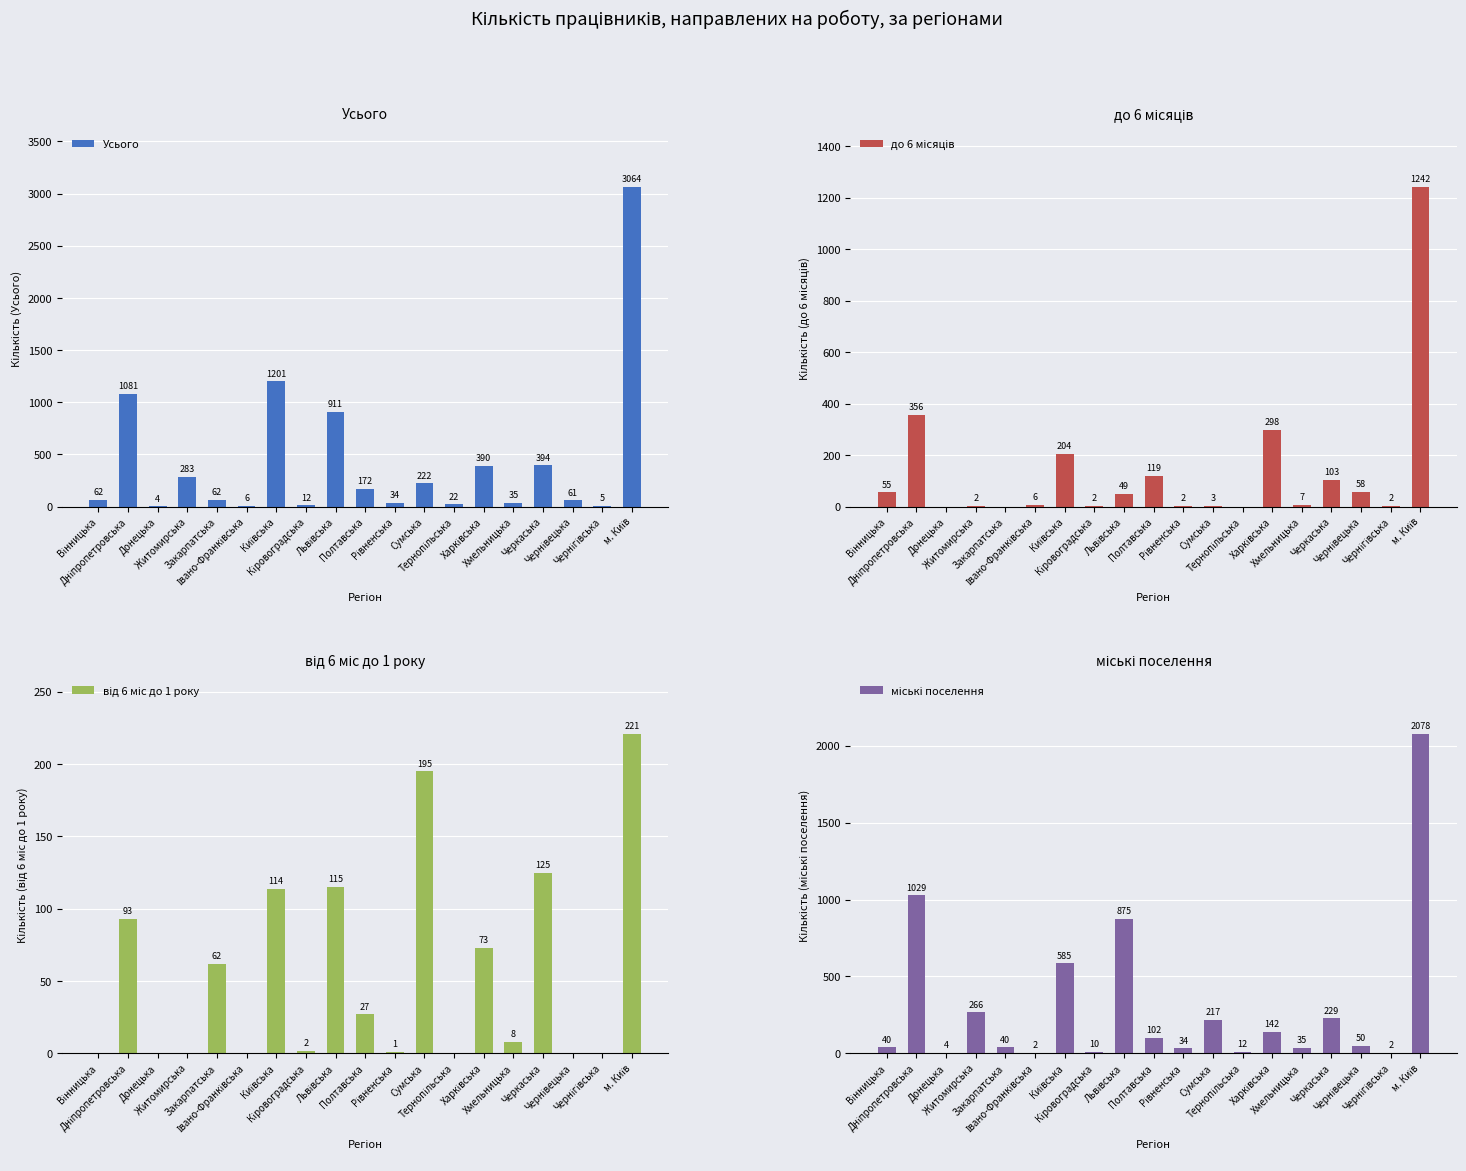

Reading left to right, transcribe all the data shown in this chart.

Усього: 62	1081	4	283	62	6	1201	12	911	172	34	222	22	390	35	394	61	5	3064
до 6 місяців: 55	356	0	2	0	6	204	2	49	119	2	3	0	298	7	103	58	2	1242
від 6 міс до 1 року: 0	93	0	0	62	0	114	2	115	27	1	195	0	73	8	125	0	0	221
міські поселення: 40	1029	4	266	40	2	585	10	875	102	34	217	12	142	35	229	50	2	2078